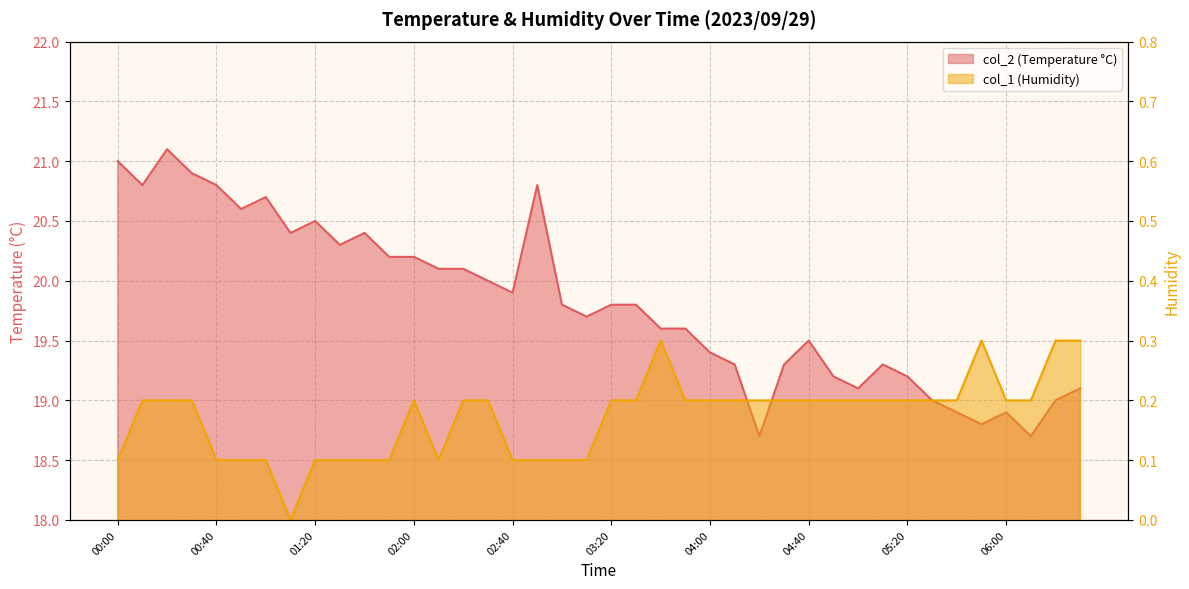

At which category does col_1 reach its first local valley?

01:10